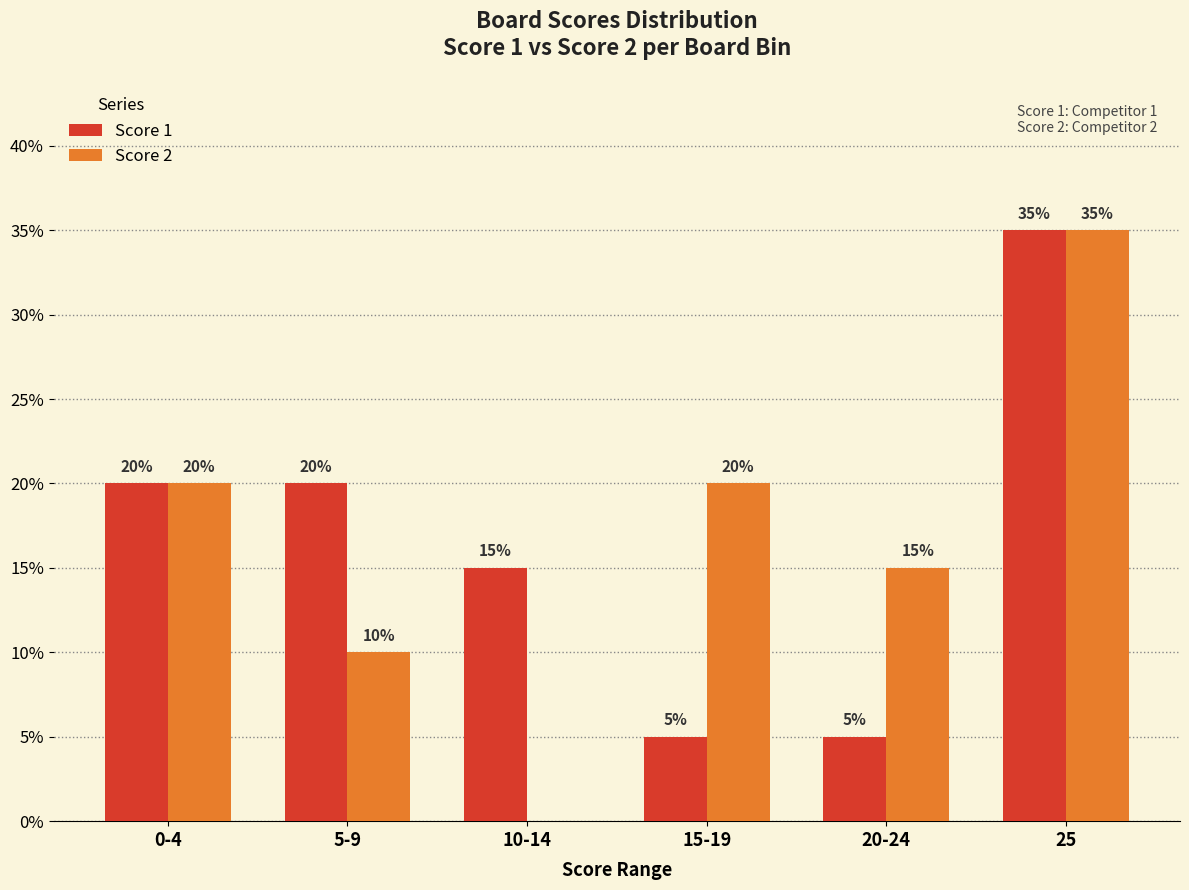

What is the total value across all series at 15-19?

25